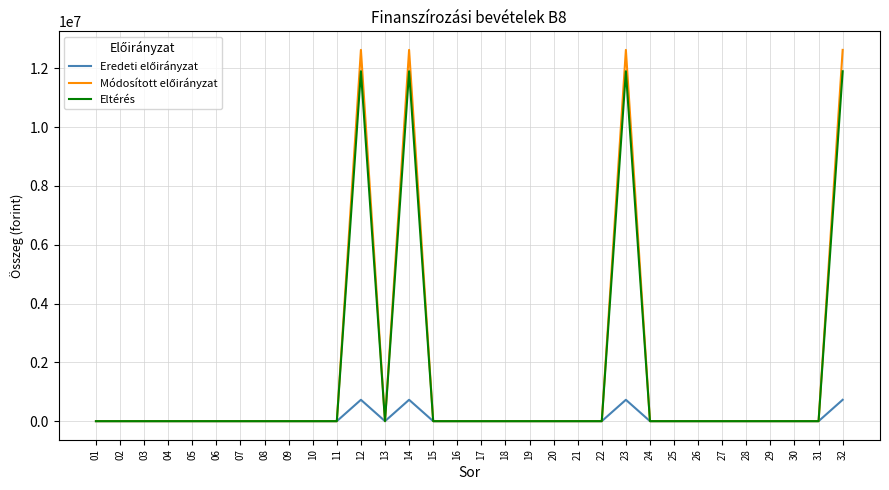

How many distinct data groups are displayed?

3